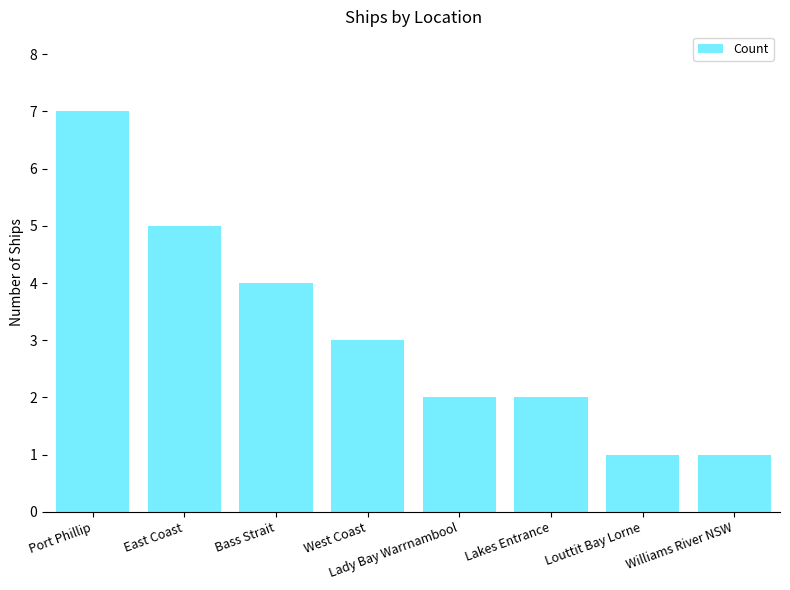

Reading left to right, what are all the values shown in this chart?

7	5	4	3	2	2	1	1